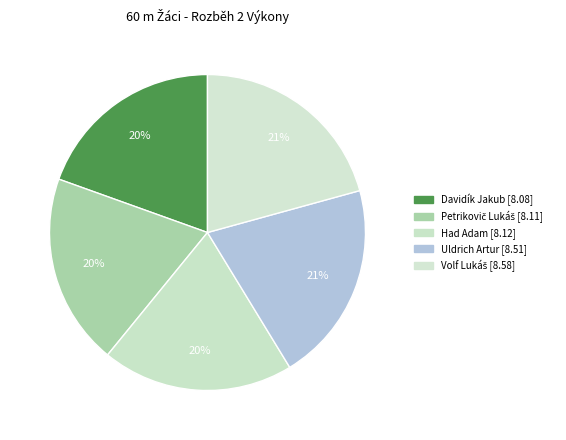

To the nearest percent, what portion does Volf Lukáš represent?

21%